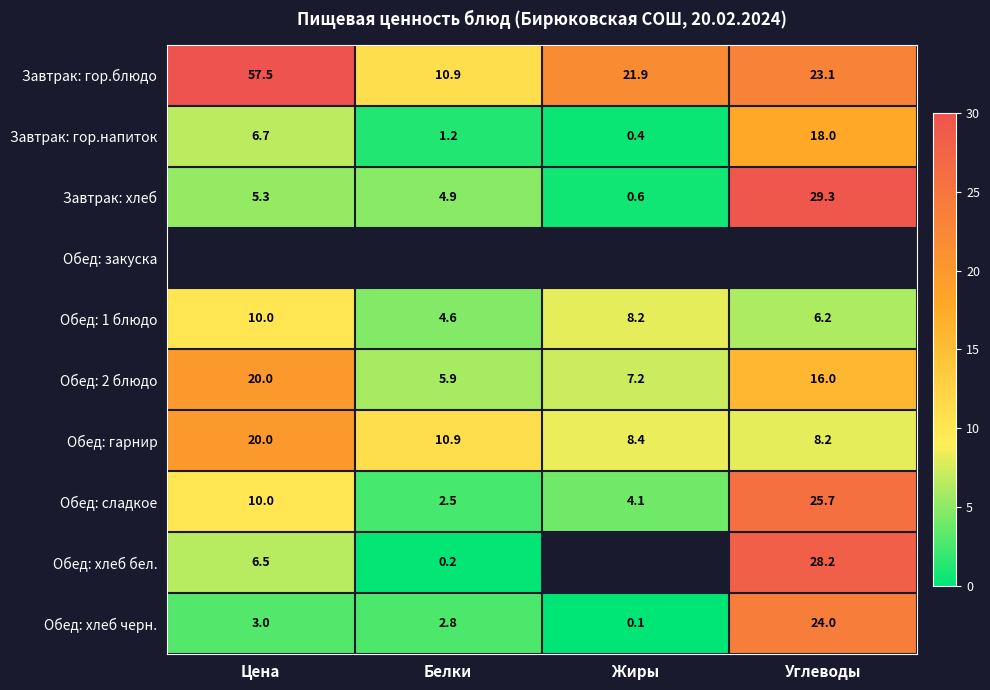

What value does the Обед: 1 блюдо series have at Жиры?

8.2